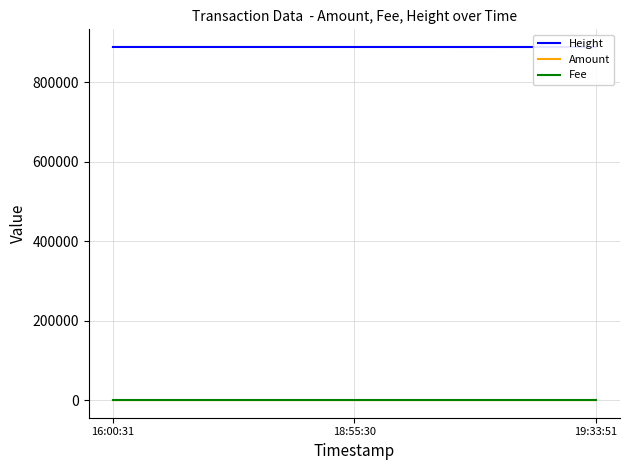

List the labels in order of Amount value, smallest first.

16:00:31, 19:33:51, 18:55:30